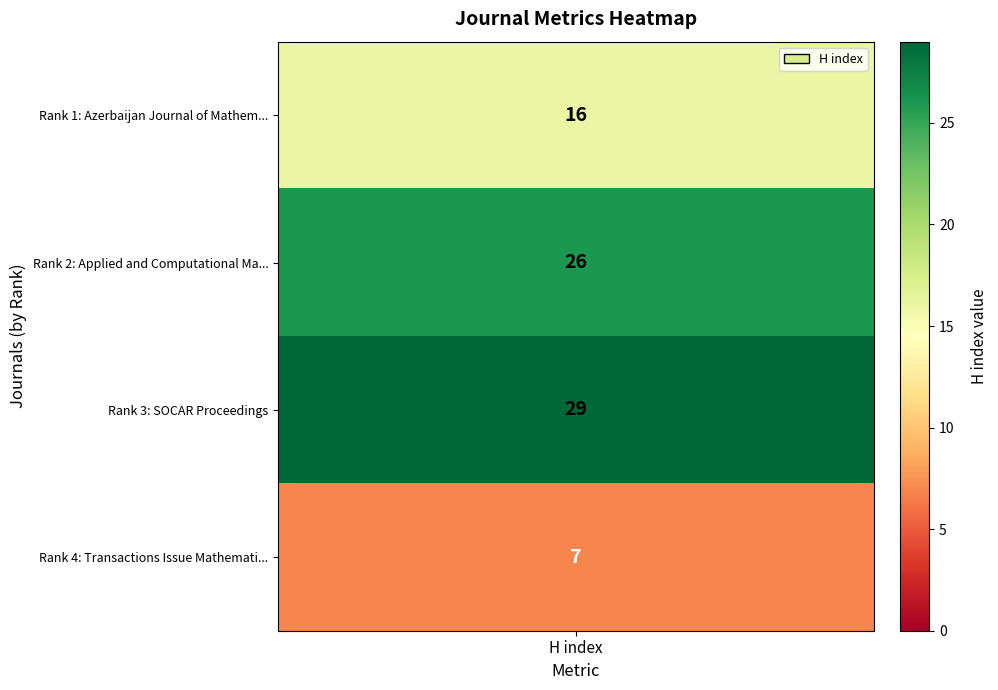

Reading right to left, extract all data points from this chart.

Transactions Issue Mathematics=7	SOCAR Proceedings=29	Applied and Computational Mathematics=26	Azerbaijan Journal of Mathematics=16